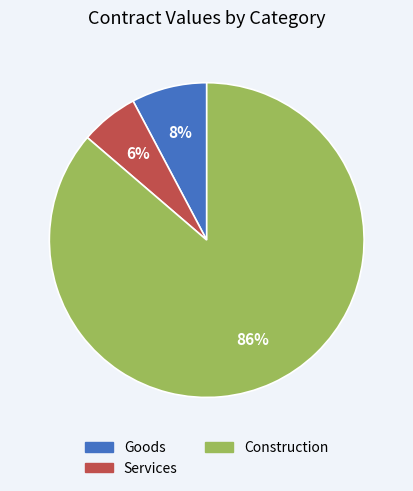

Is there any slice that represents more than half of the pie?

Yes